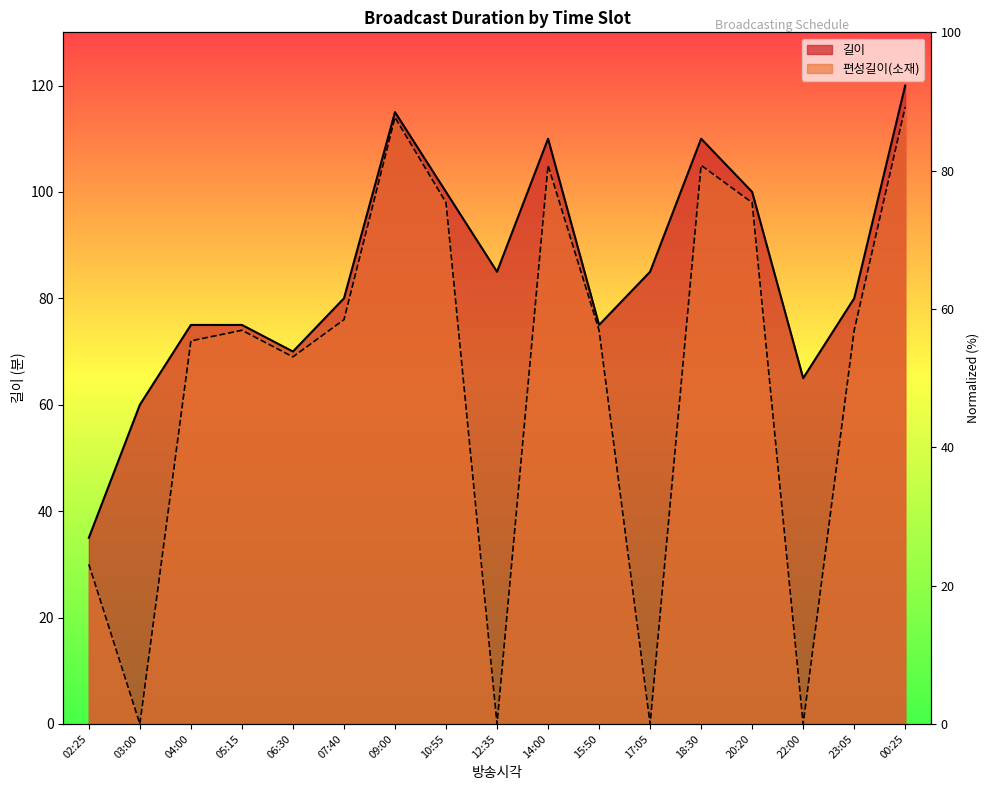

What position from the right is 00:25?

1